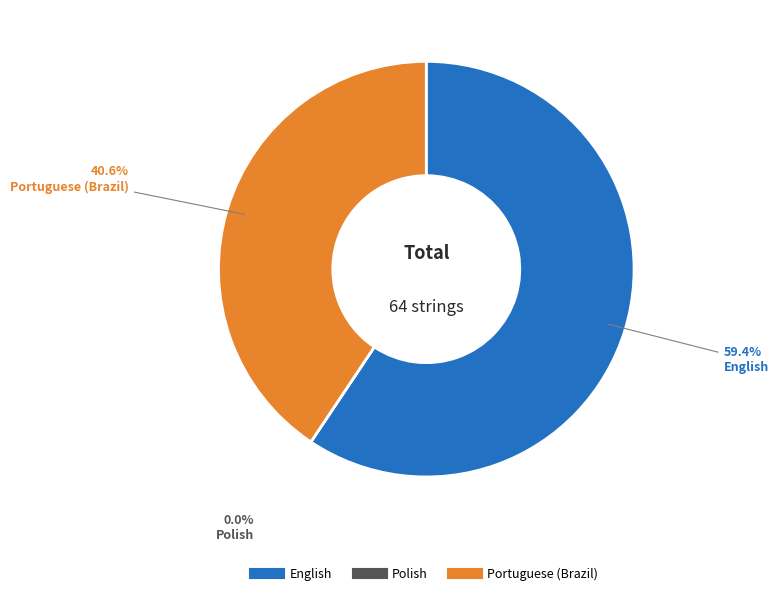

How many segments does this pie chart have?

3